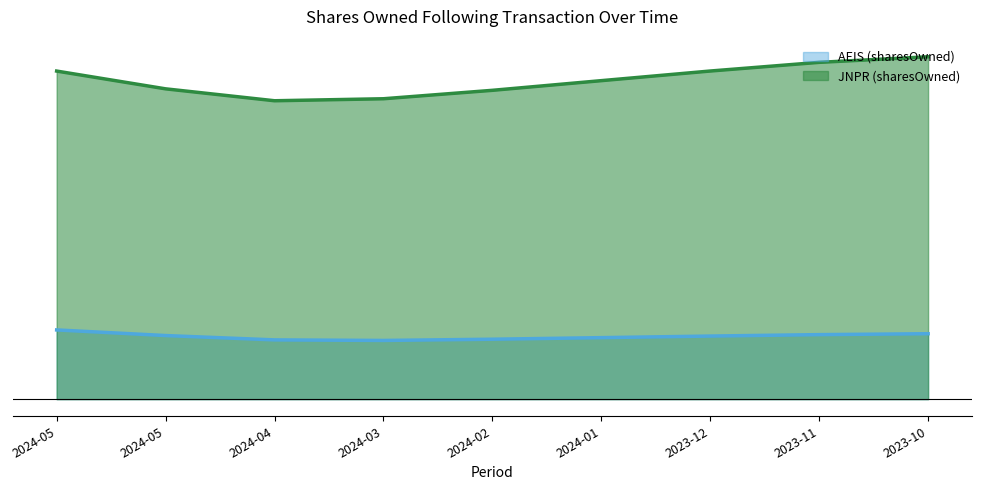

What is the spread (max minus min) of values at 2024-05?

26012